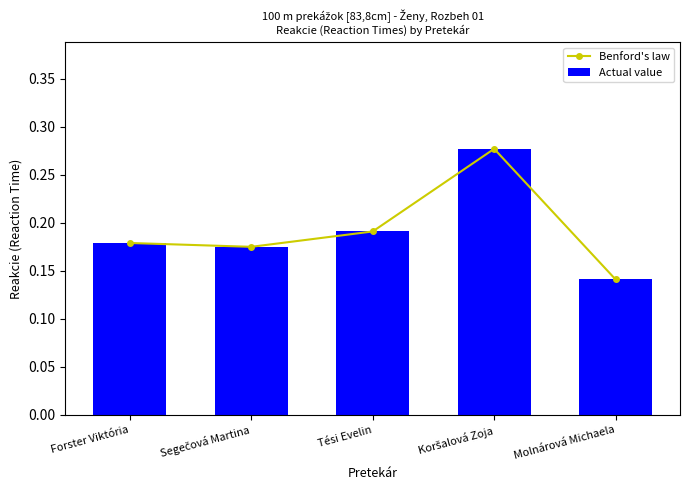

What is the value of the Actual value bar at the 4th from the left?

0.3